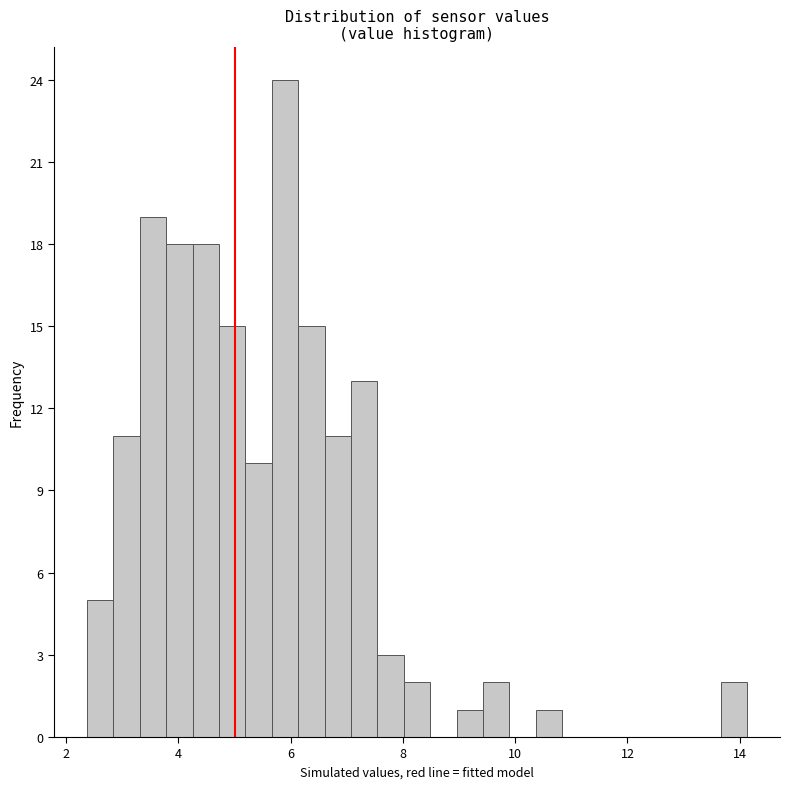

Read against the x-axis, roughly where is the centre of the tallest bar?

5.8